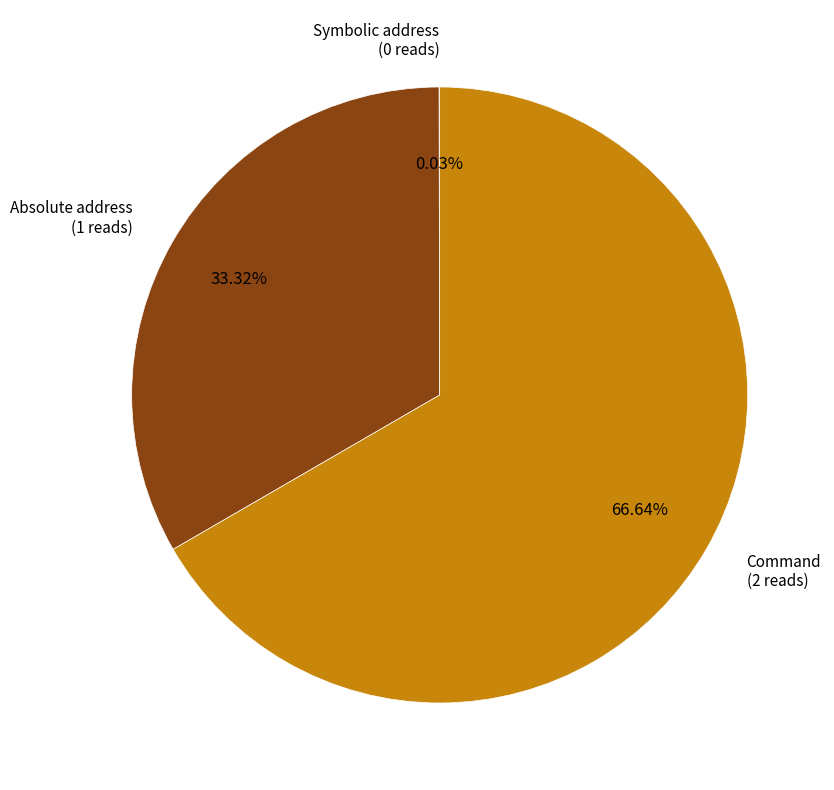

Is there a majority slice in this chart?

Yes